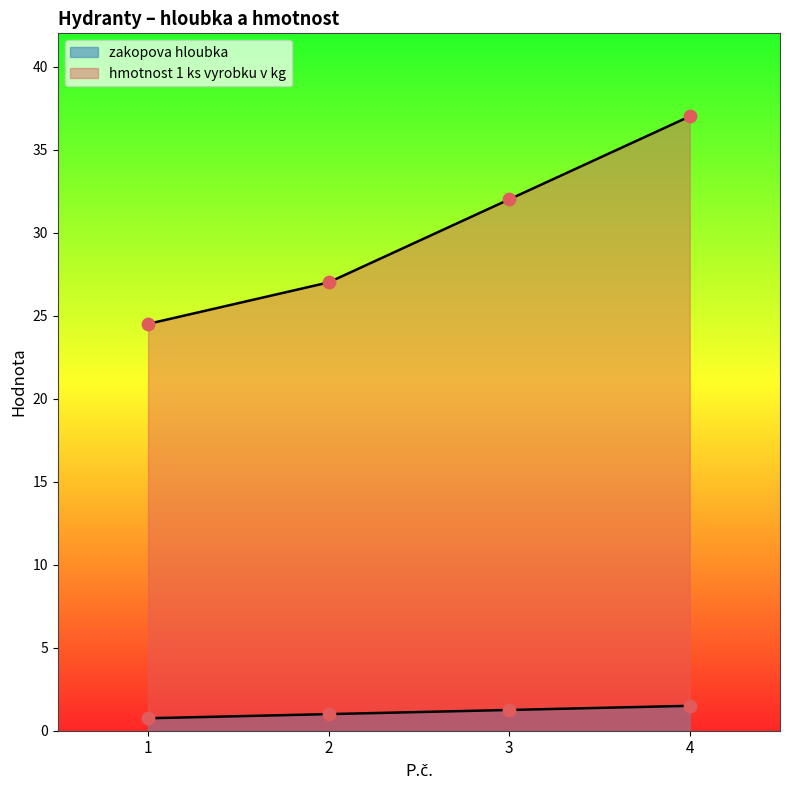

Which series has the largest Y range (max minus min)?

hmotnost 1 ks vyrobku v kg